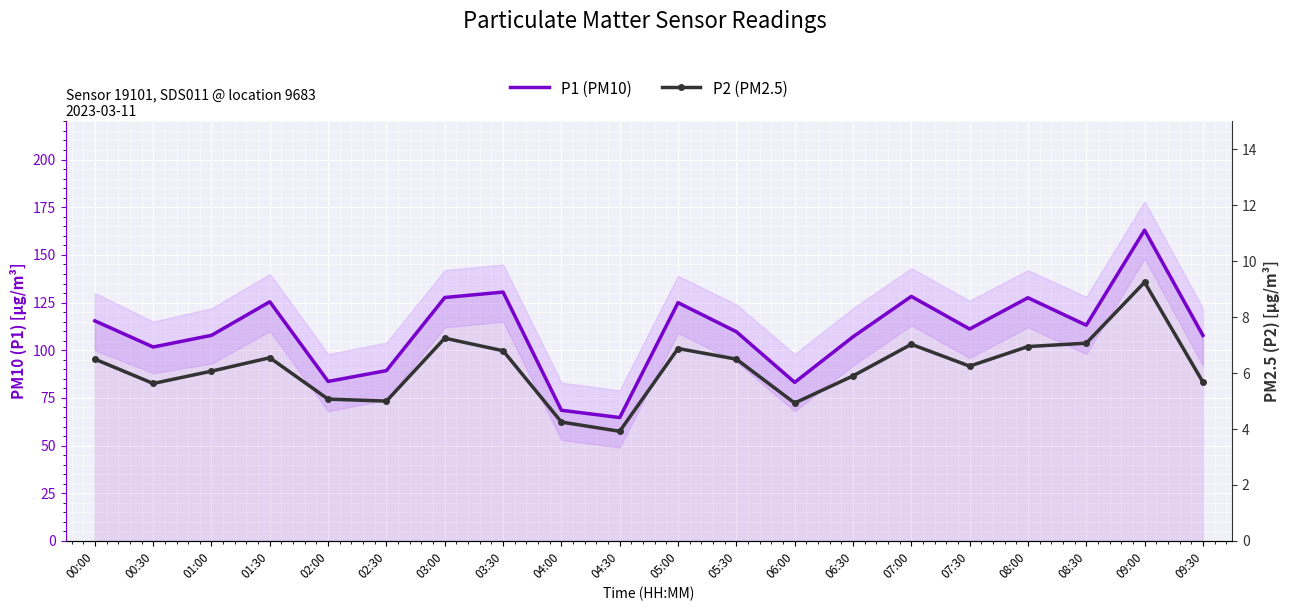

How many data points in P2 (PM2.5) are above 6?

12